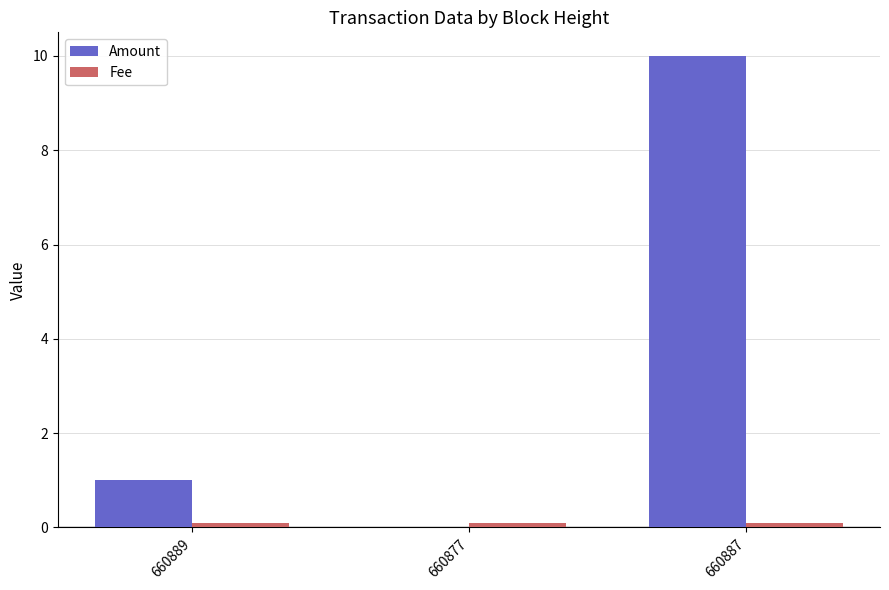

Which label corresponds to the largest value in the chart?

660887